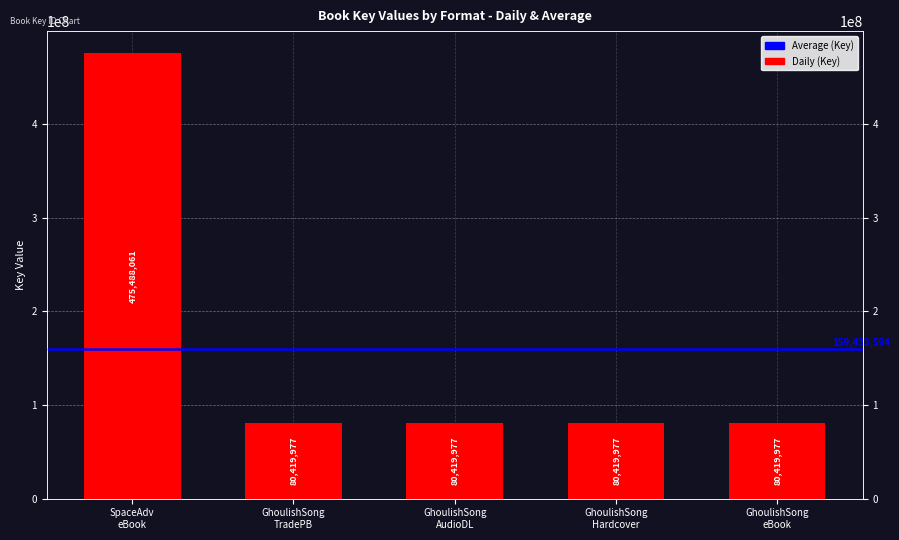

List the labels in order of value, largest first.

SpaceAdv eBook, GhoulishSong TradePB, GhoulishSong AudioDL, GhoulishSong Hardcover, GhoulishSong eBook